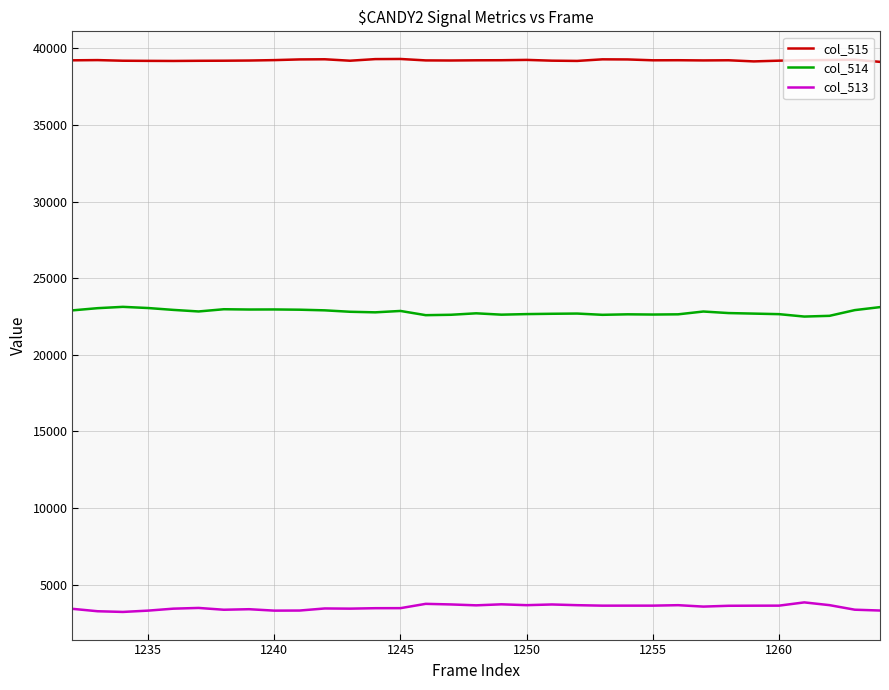

What is the highest value of the col_513 series?

3836